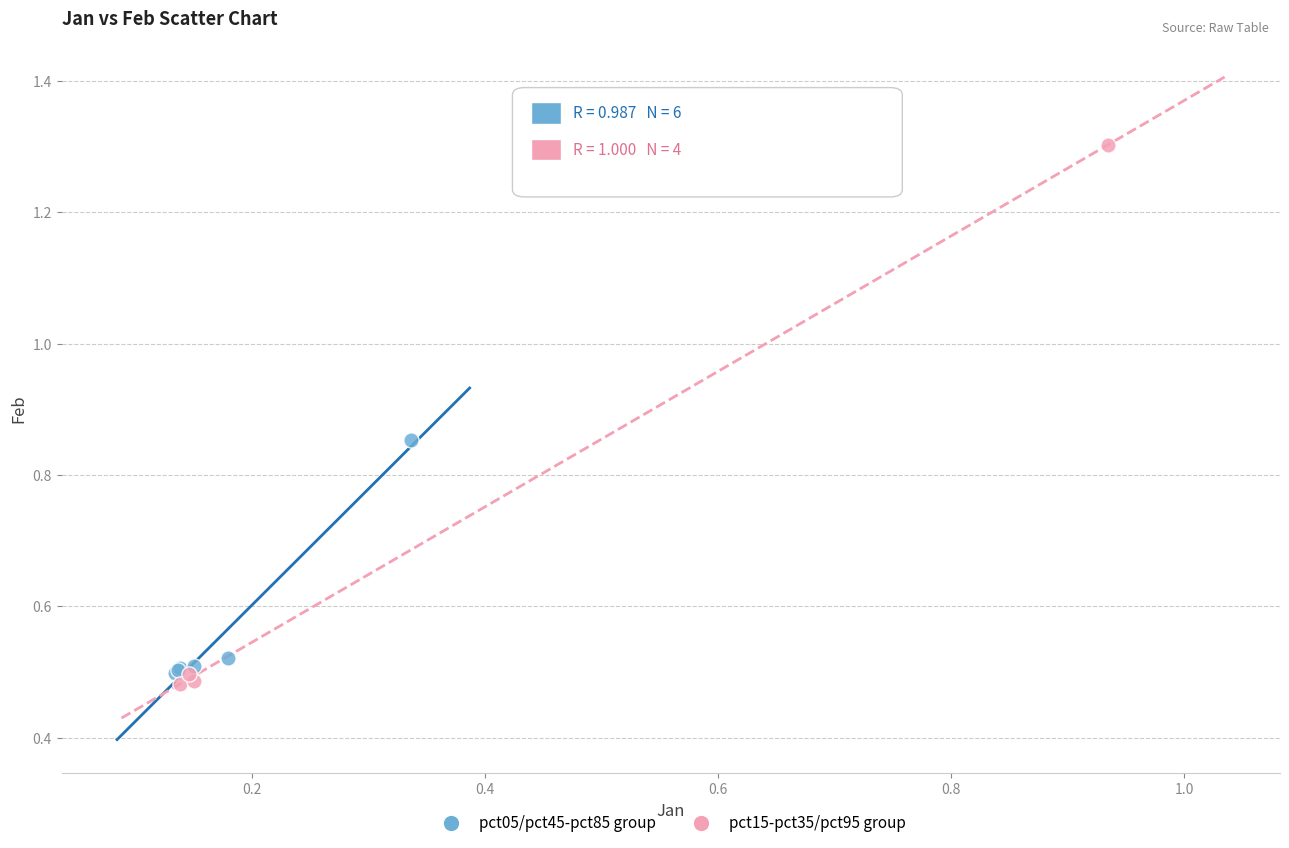

Which series reaches the maximum Y coordinate?

pct15-pct35/pct95 group